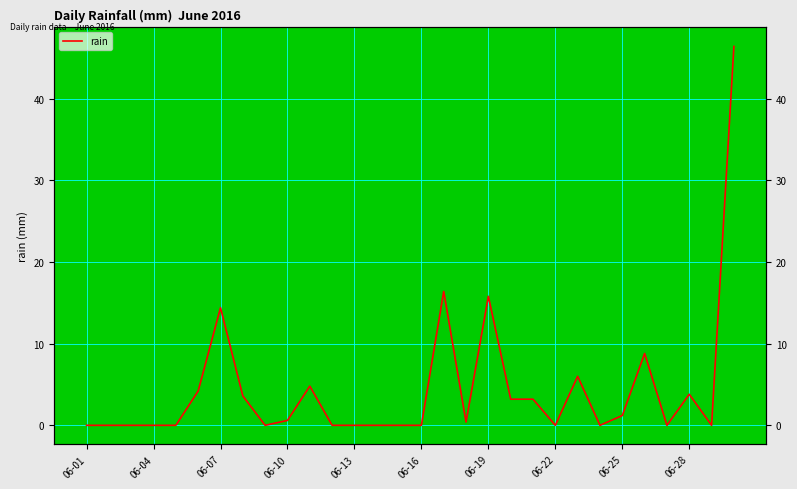

How many lines are shown in the chart?

1